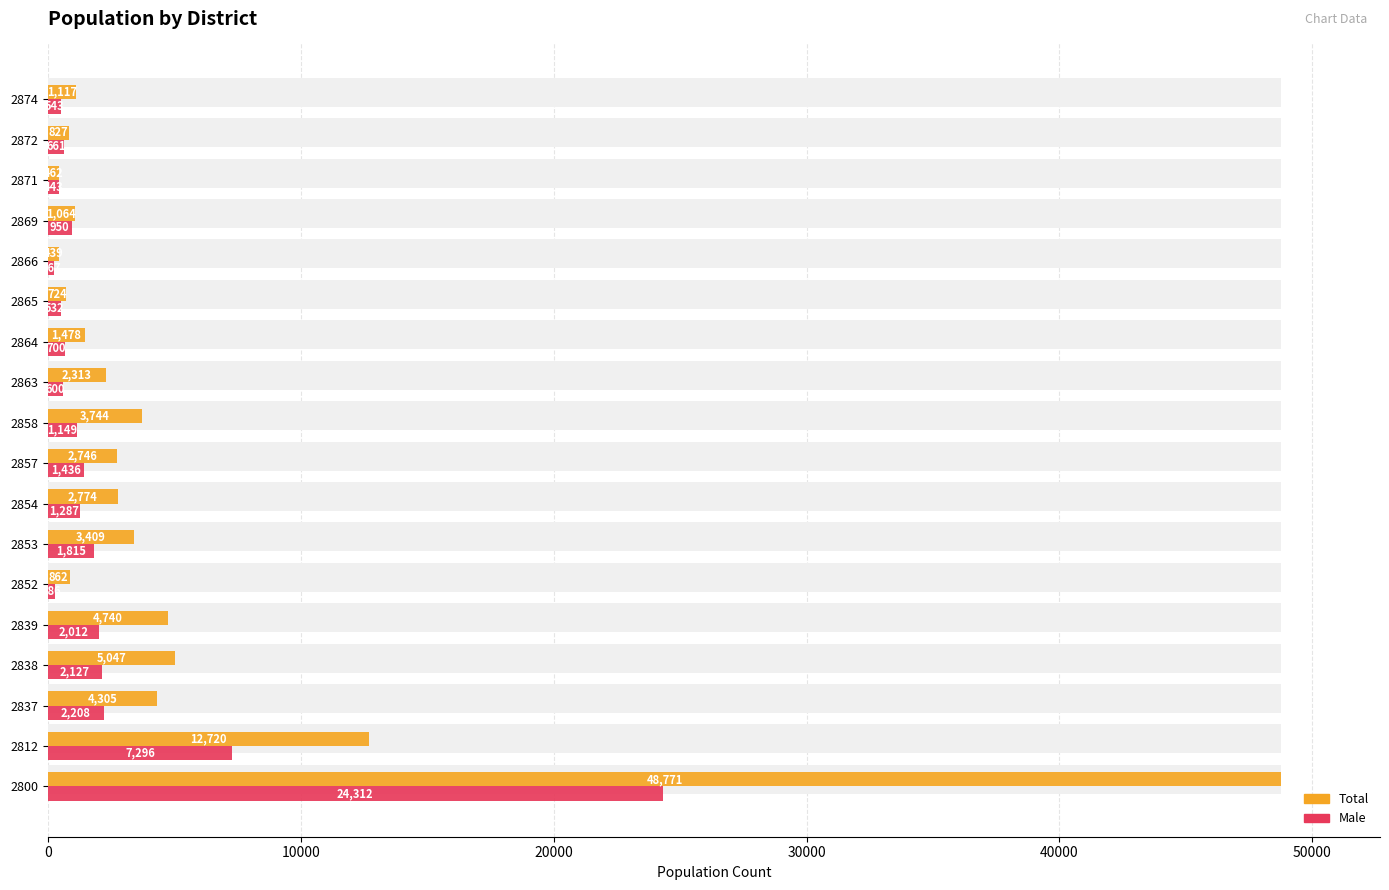

Between 2800 and 2863, which series saw the biggest shift?

Total